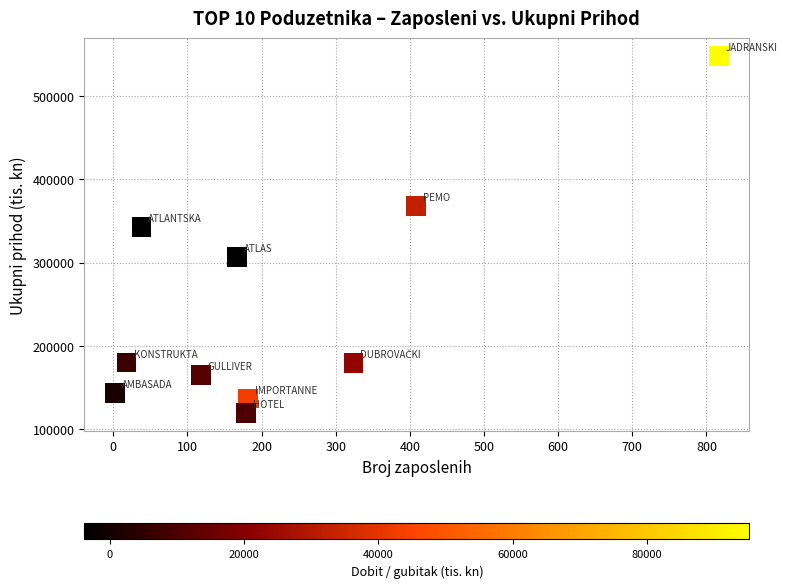

What Y value in the scatter plot is closest to 333549?

342524.9